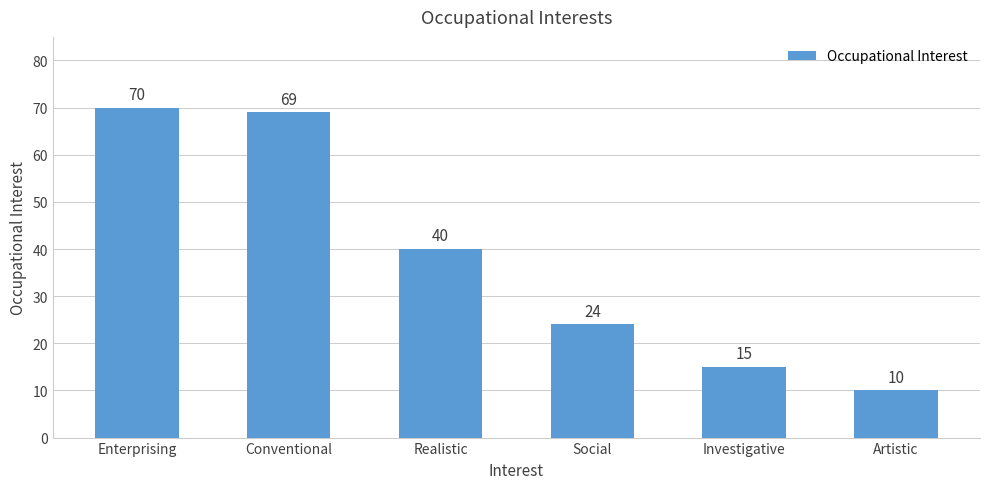

What is the average value?

38